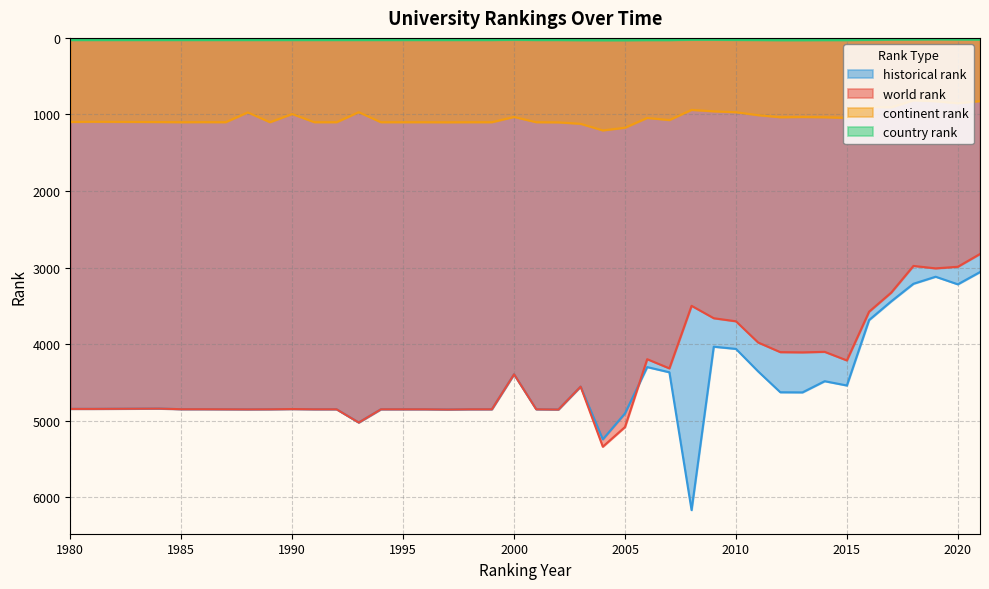

How many interior local valleys does the continent rank series have?

11